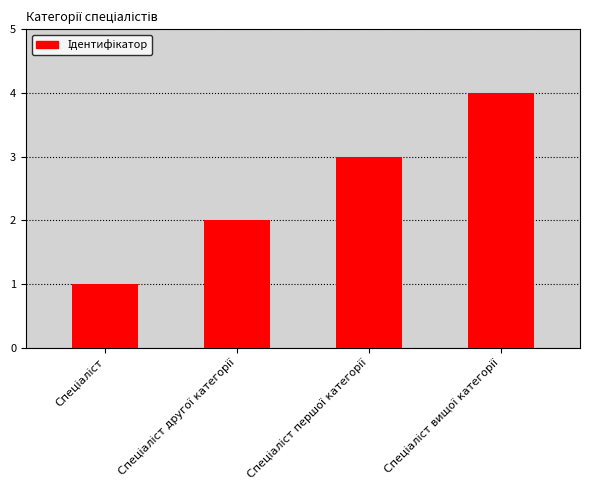

What is the sum of all values?

10